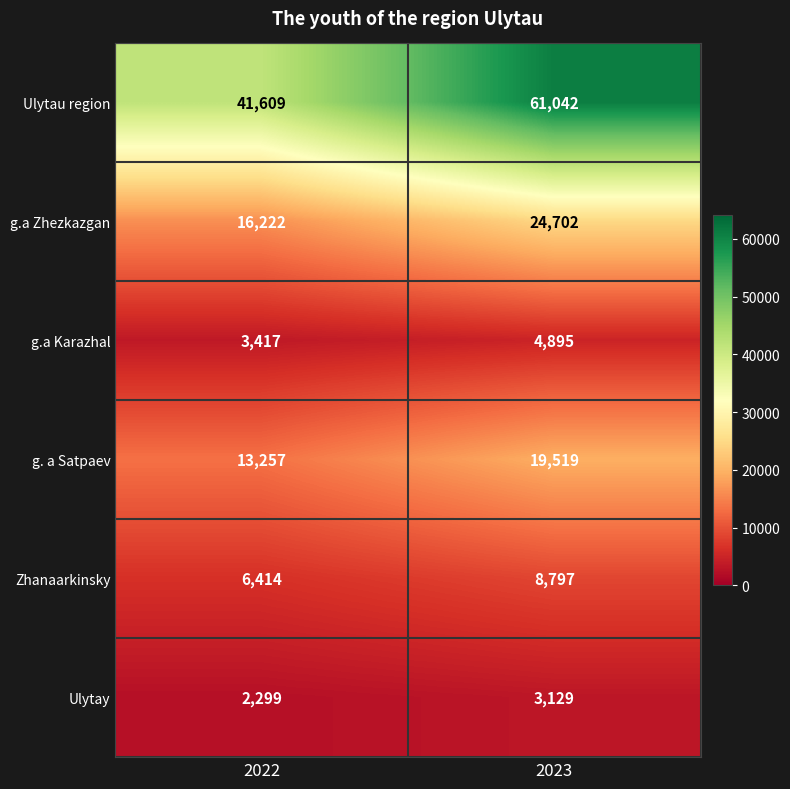

What is the sum of all Zhanaarkinsky values?

15211